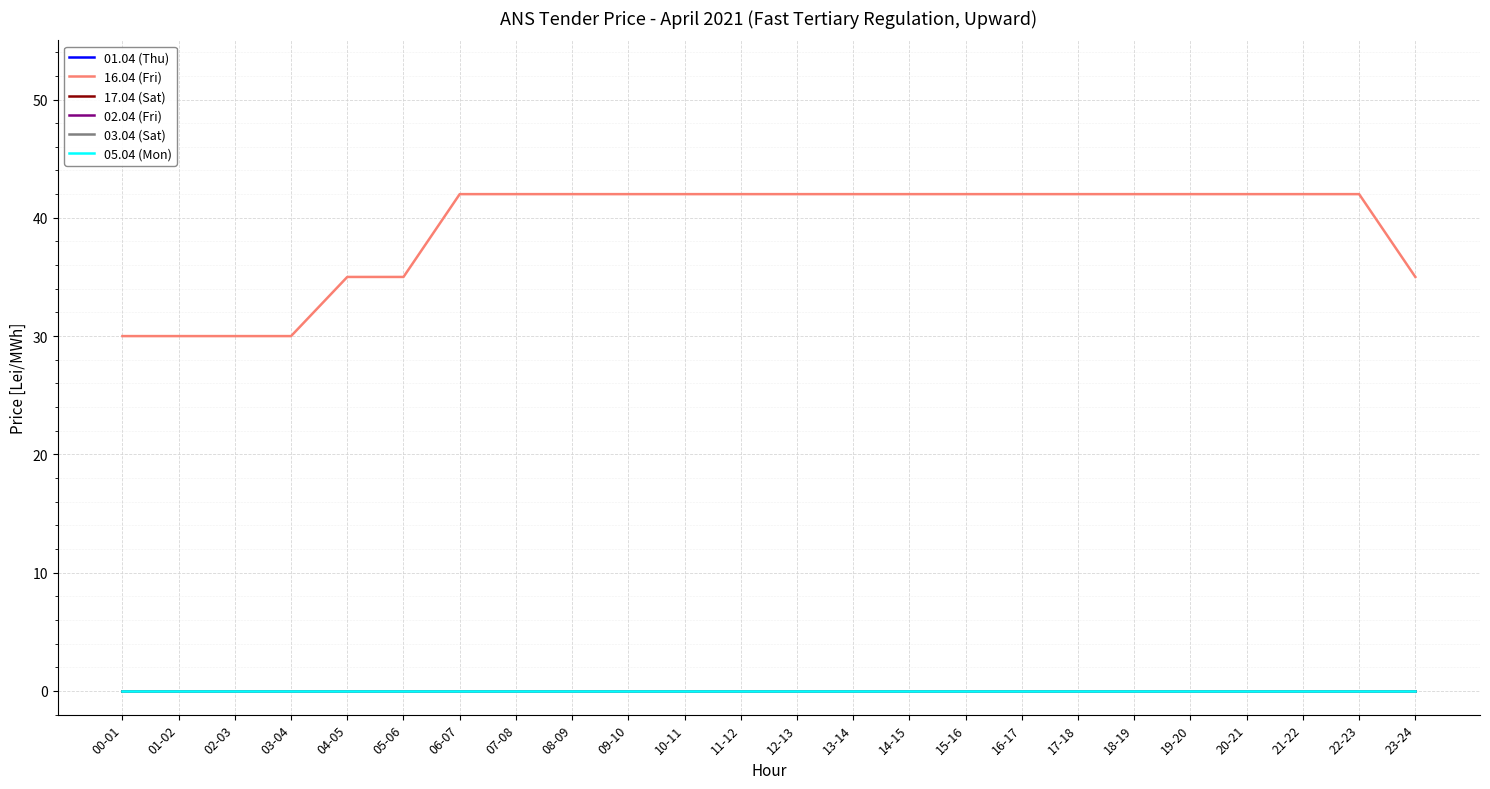

At which label is 16.04 (Fri) closest to 36?

04-05